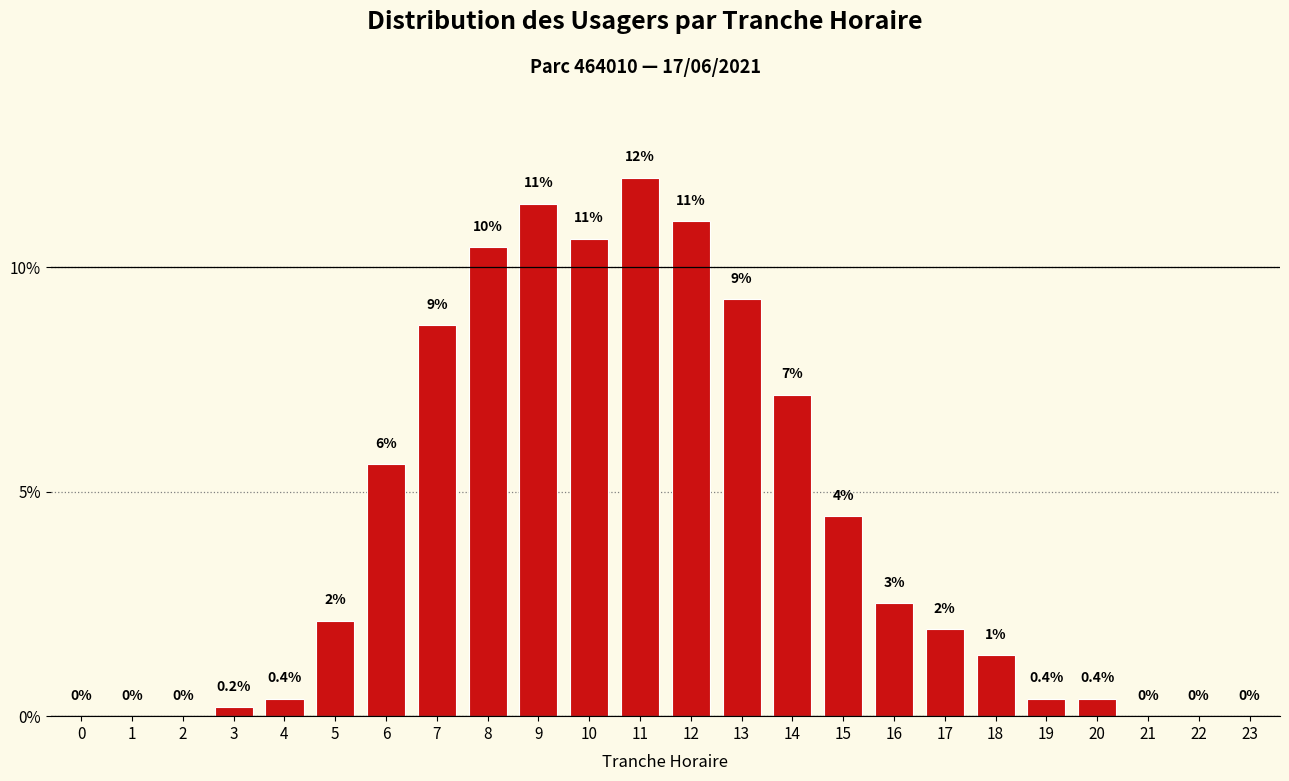

What is the maximum value shown in the chart?

12.0